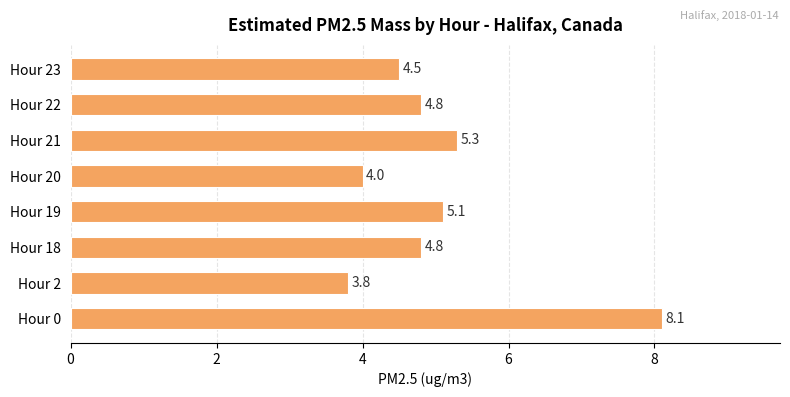

What is the greatest value displayed?

8.1